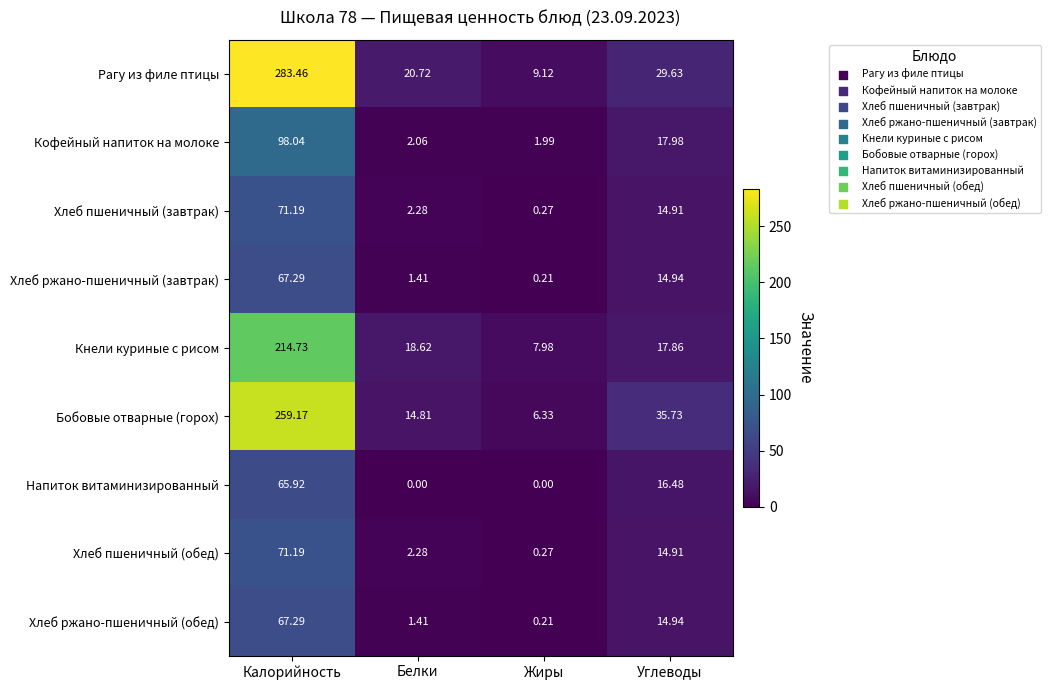

Between Калорийность and Углеводы, which series saw the biggest shift?

Рагу из филе птицы